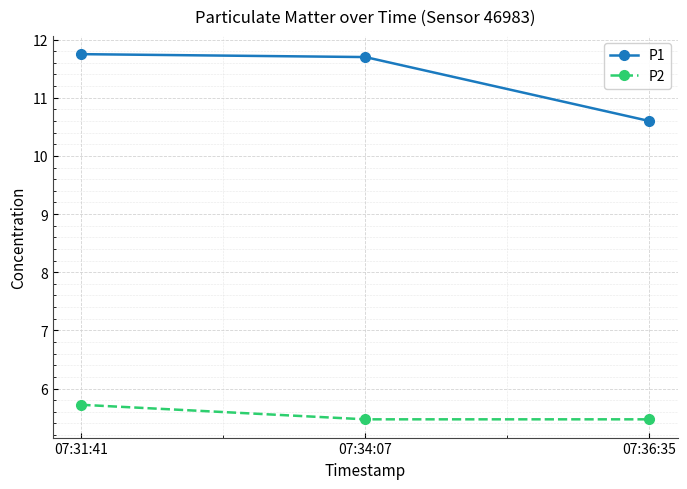

What is the highest value of the P1 series?

11.8